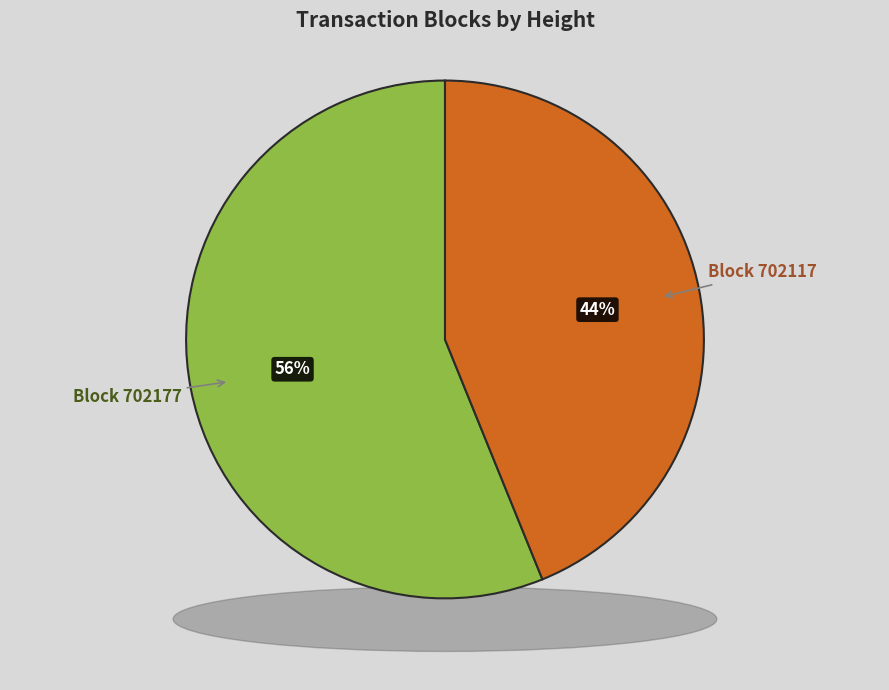

The 702117 slice represents 38% of the pie. True or false?

False